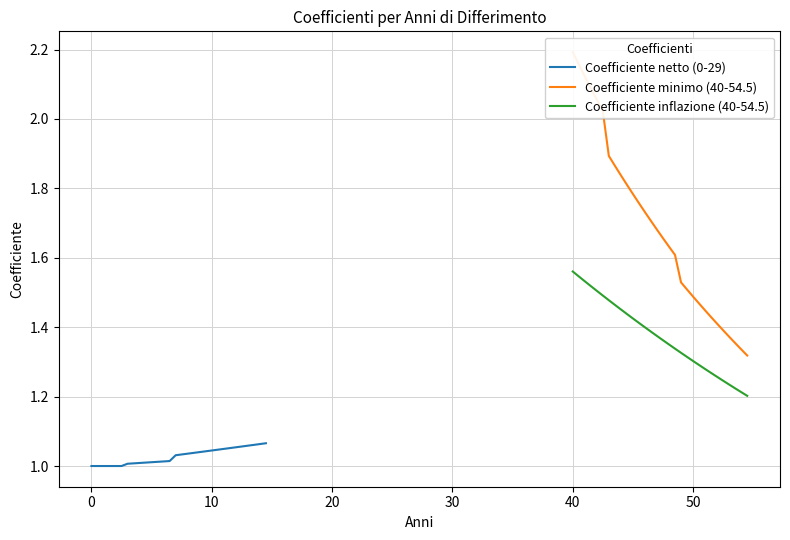

What is the smallest value displayed?

1.0